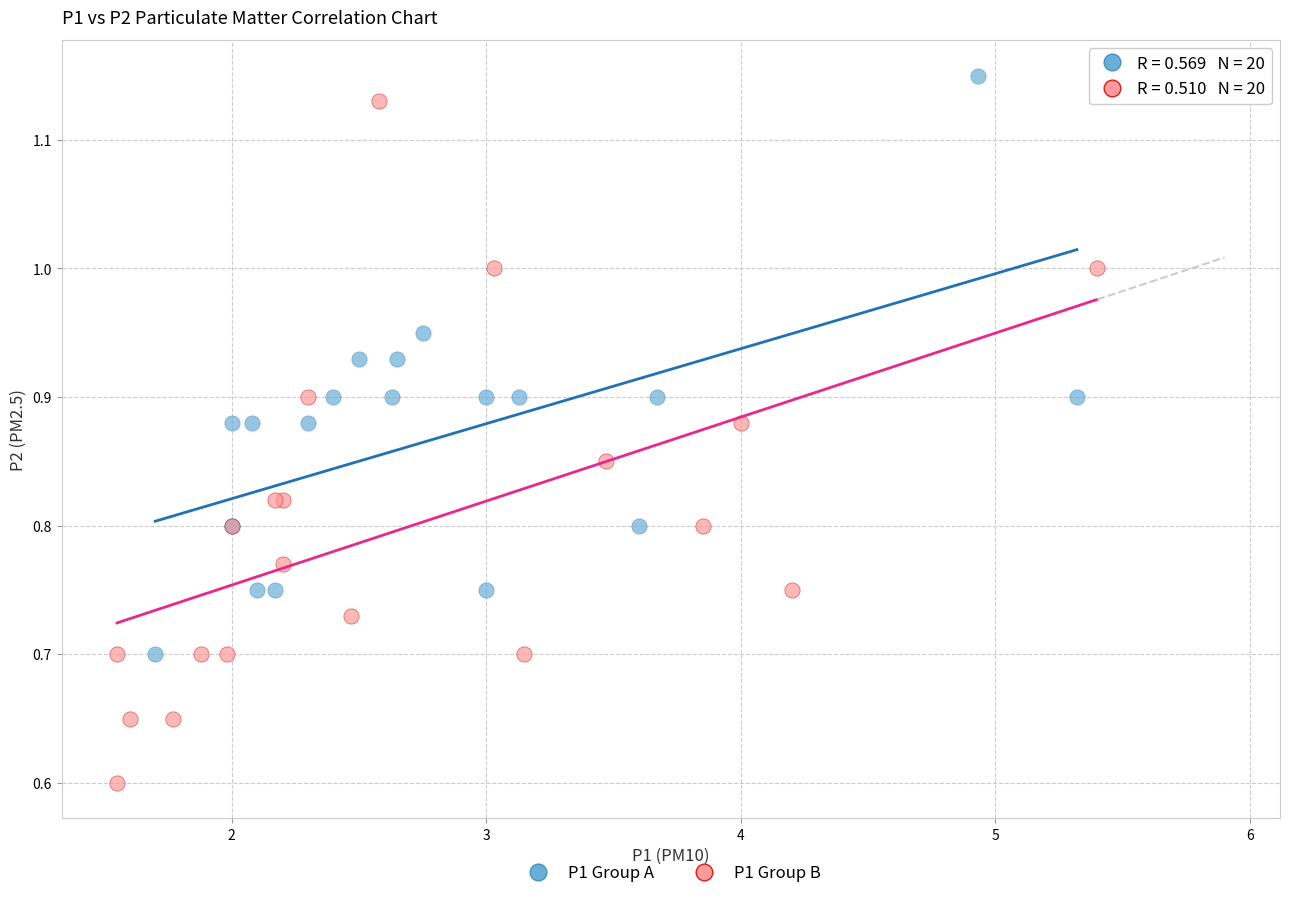

Which series contains the highest Y value?

P1 Group A